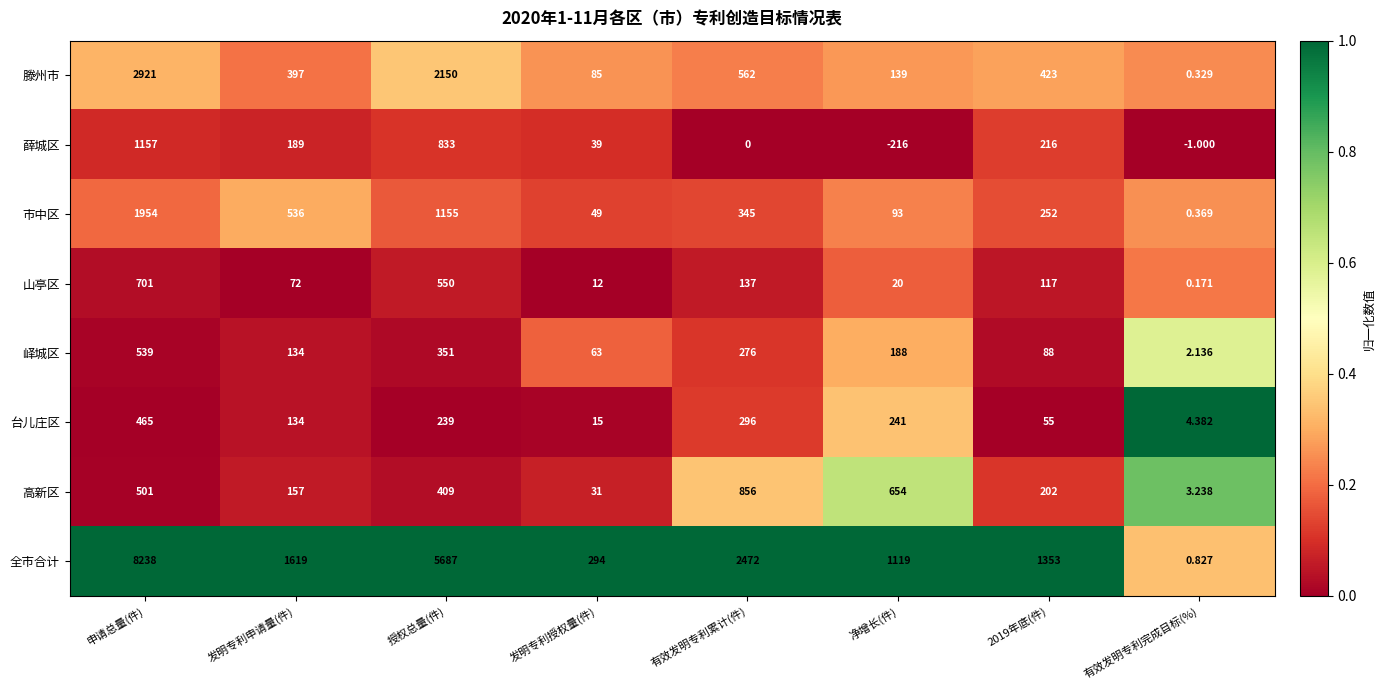

Is the value of 市中区 at 净增长(件) greater than the value of 山亭区 at 2019年底(件)?

No